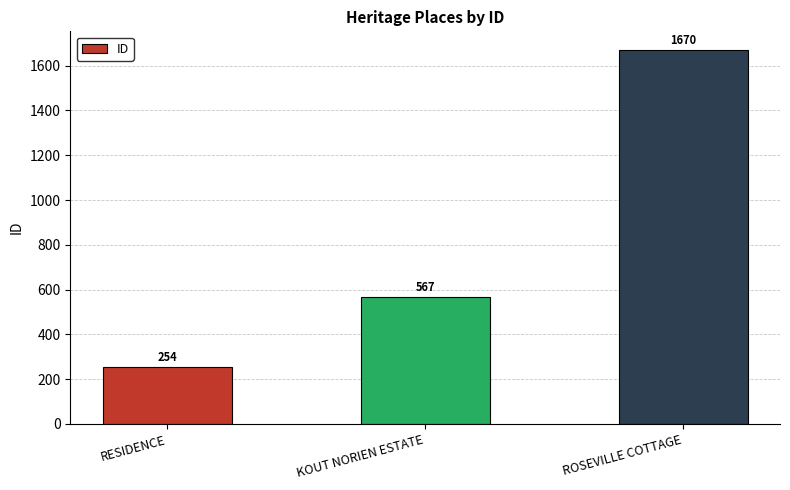

How many values are between 254 and 1670?

3